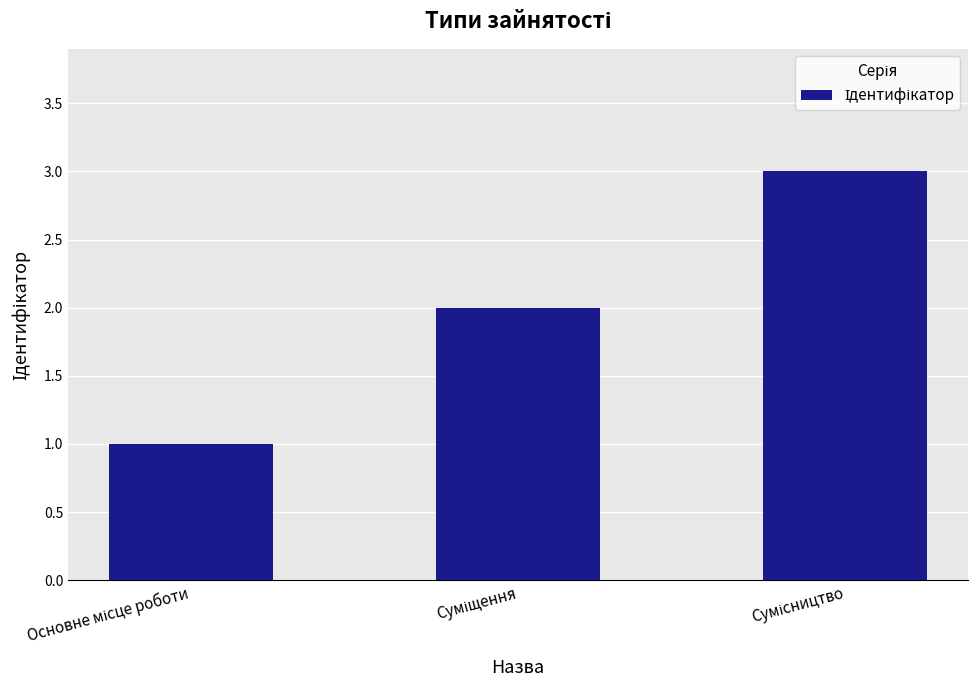

What is the sum of all values?

6